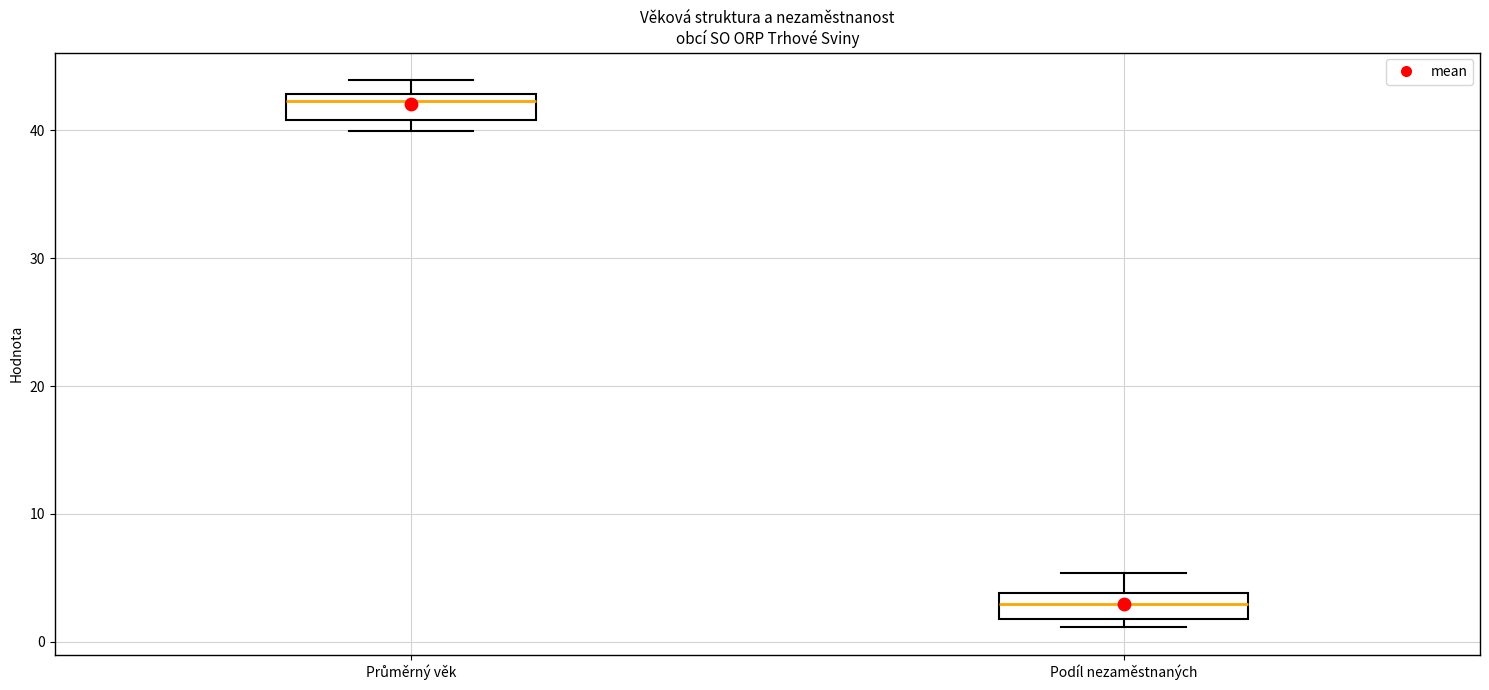

Which box's median line is the lowest?

Podíl nezaměstnaných